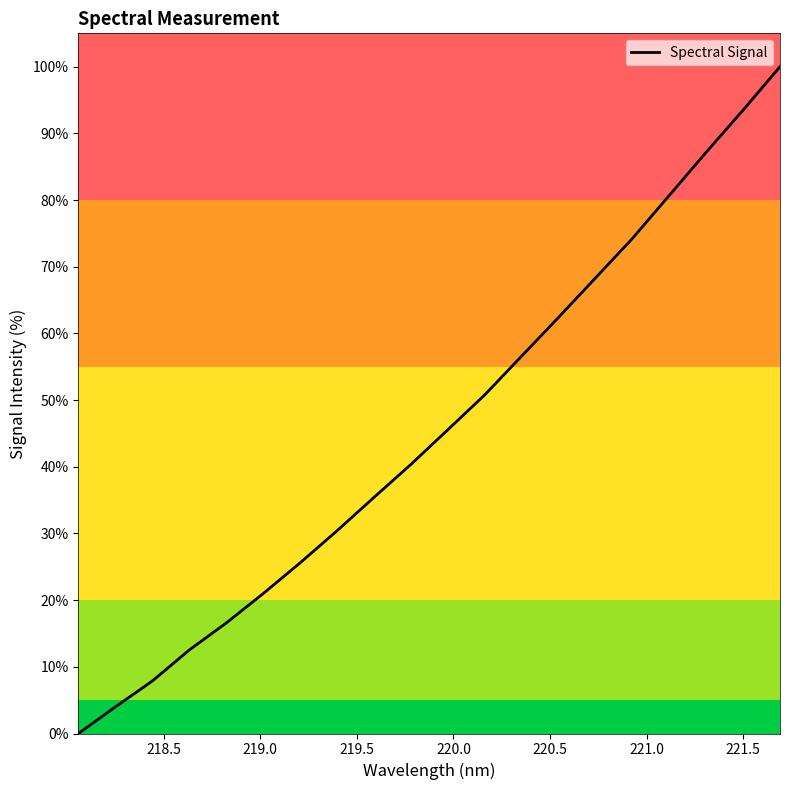

How many values are above zero?

19